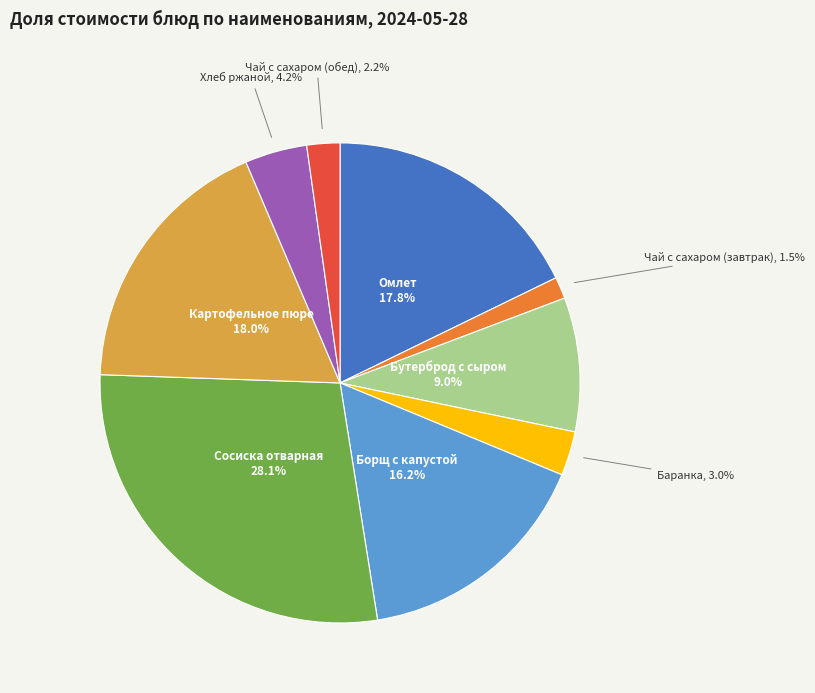

How many slices are in this pie chart?

9